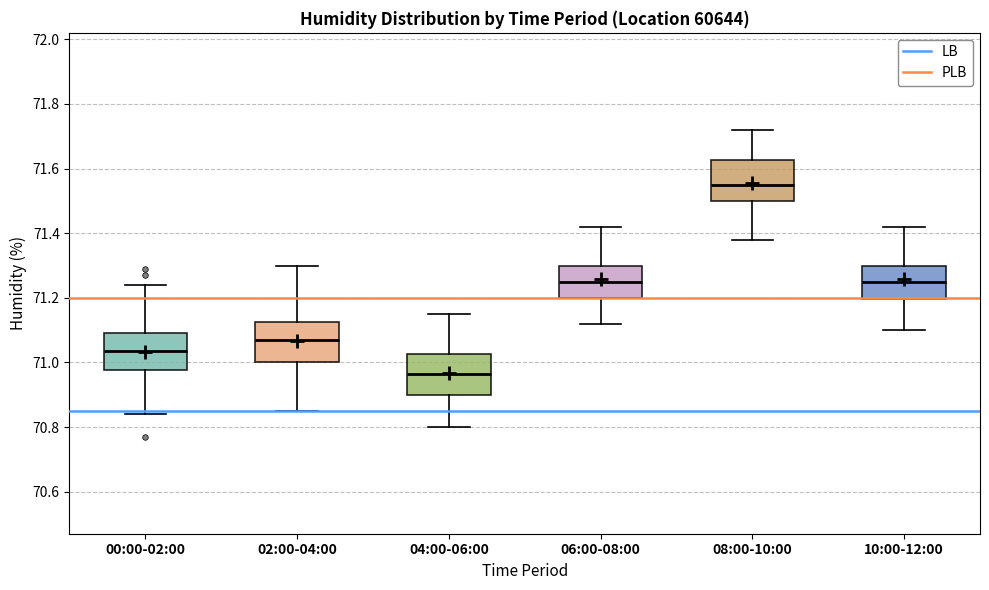

Reading left to right, transcribe this box plot: for each box, give where its median line is, the range the box spans, and where its two whiskers end, as read against the y-axis. The values are not printed on the chart, so give them approximately, as read against the axis.

00:00-02:00: median 71.04, box 70.98 to 71.10, whiskers 70.84 to 71.24
02:00-04:00: median 71.08, box 71.00 to 71.12, whiskers 70.86 to 71.30
04:00-06:00: median 70.96, box 70.90 to 71.02, whiskers 70.80 to 71.16
06:00-08:00: median 71.26, box 71.20 to 71.30, whiskers 71.12 to 71.42
08:00-10:00: median 71.56, box 71.50 to 71.62, whiskers 71.38 to 71.72
10:00-12:00: median 71.26, box 71.20 to 71.30, whiskers 71.10 to 71.42